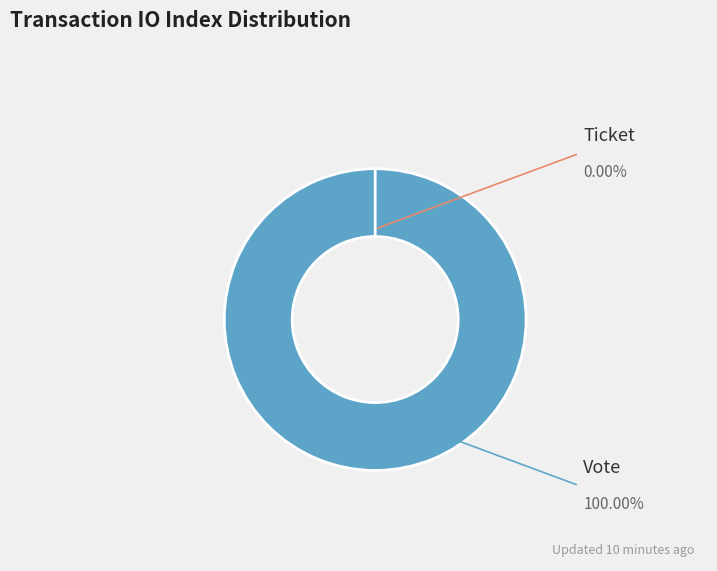

What percentage do Ticket and Vote together represent?

100.0%